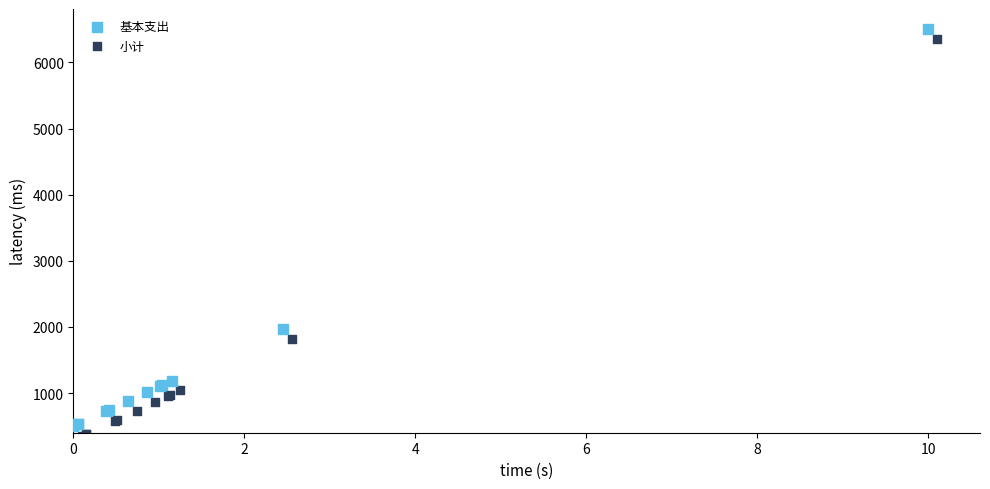

What are all the series names shown in the legend?

基本支出, 小计